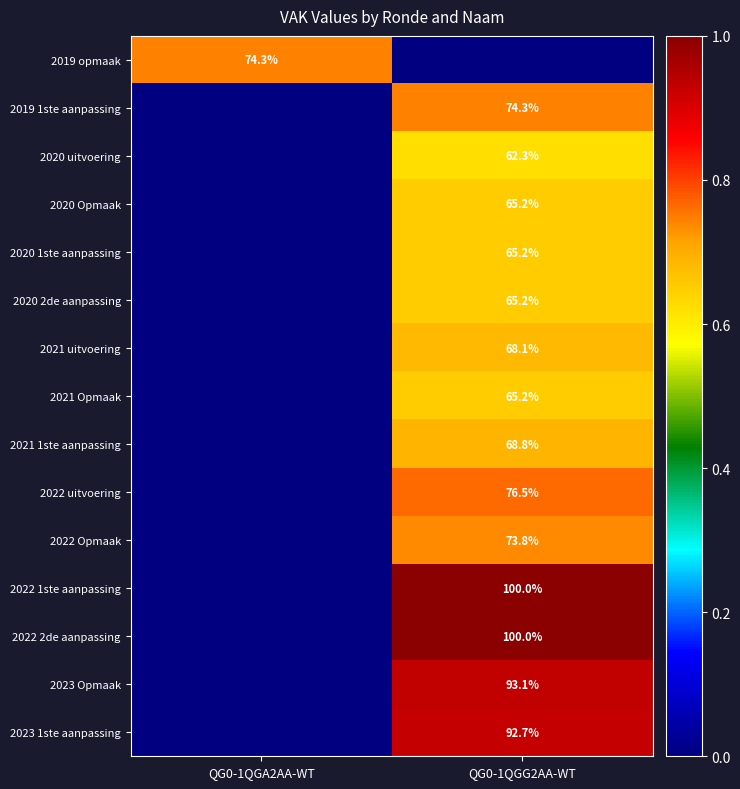

The 2022 uitvoering series shows 76.5 at QG0-1QGG2AA-WT. True or false?

True